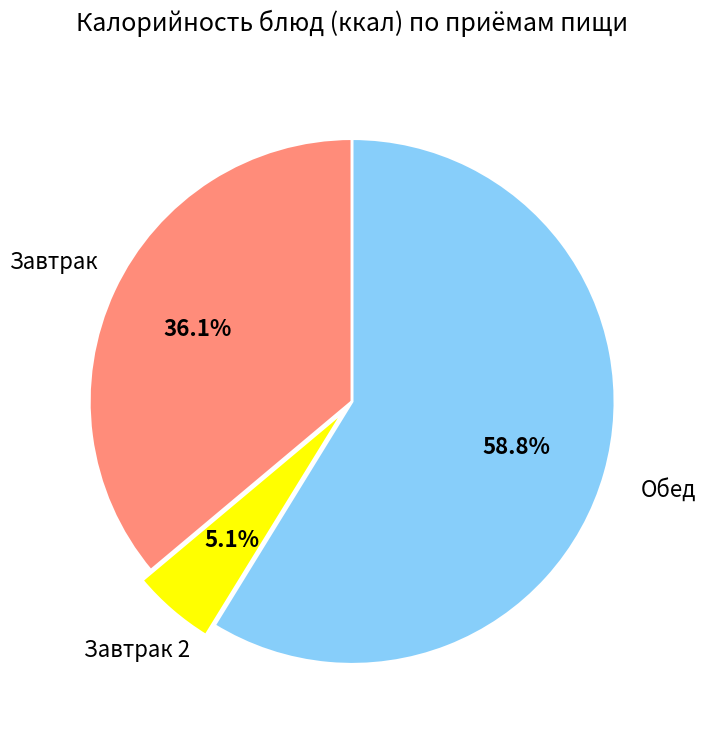

Is there a majority slice in this chart?

Yes